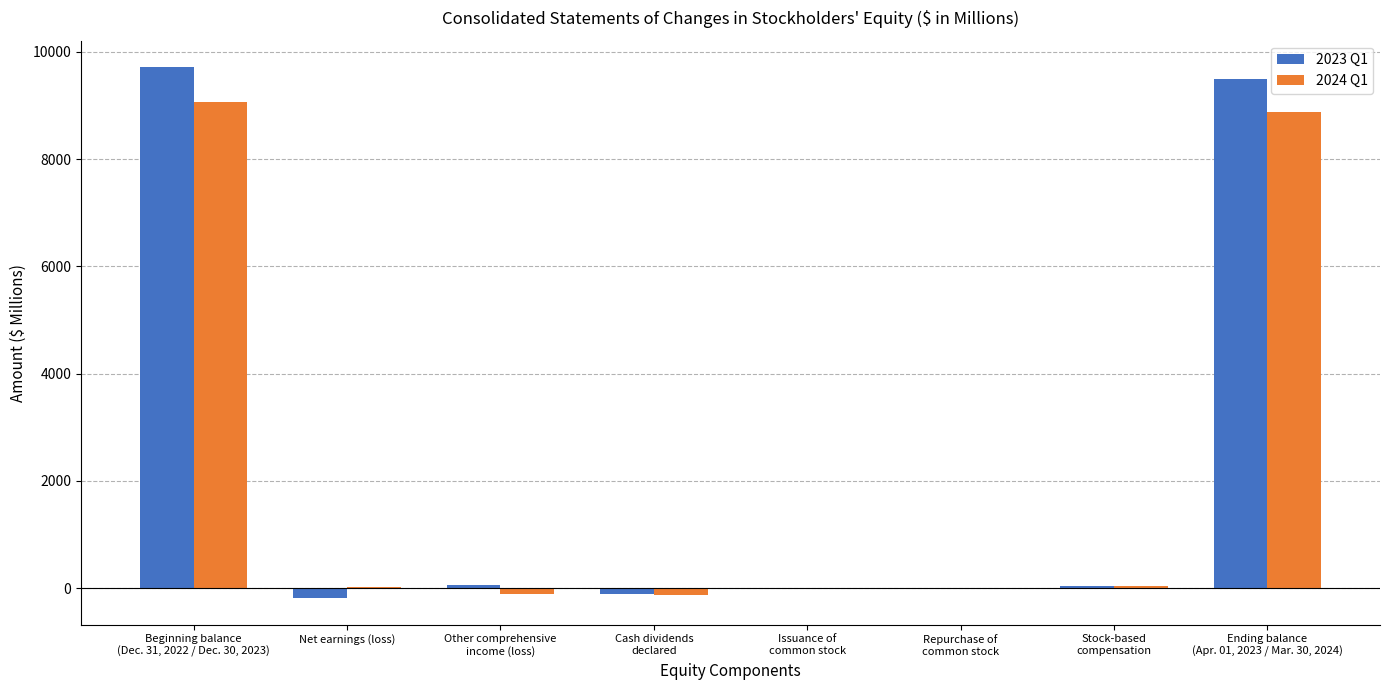

What is the total value across all series at Stock-based
compensation?

76.0